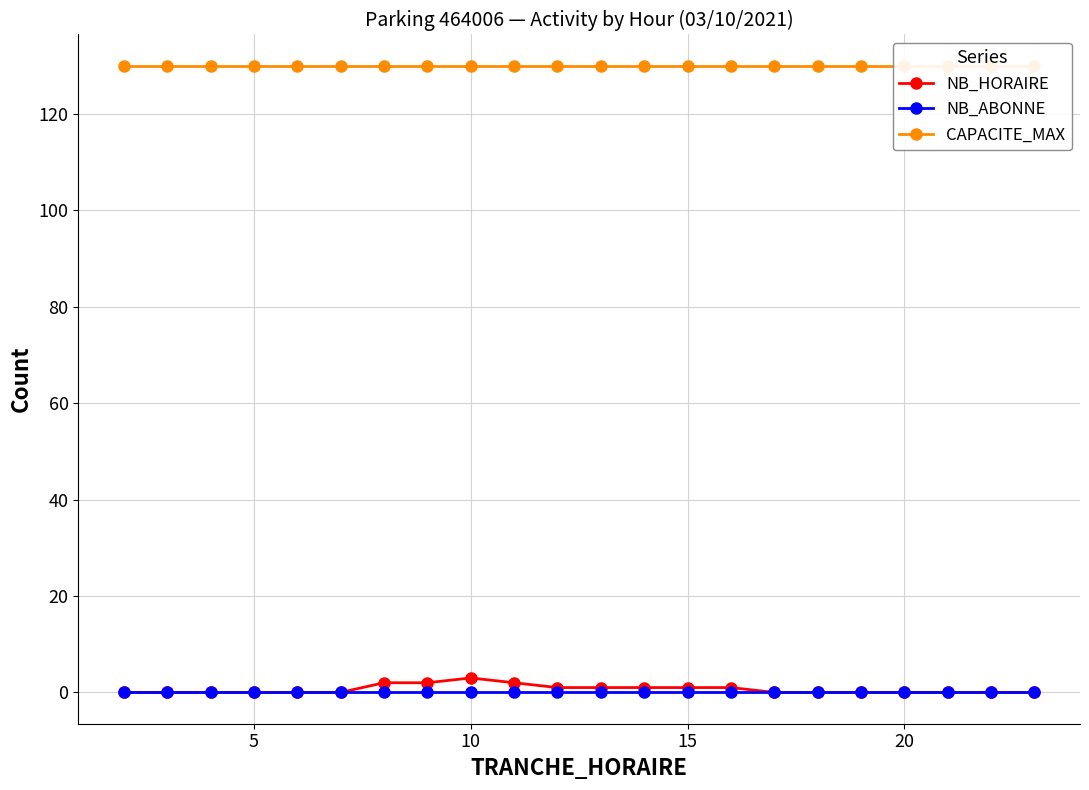

True or false: NB_HORAIRE and NB_ABONNE intersect in this chart.

False